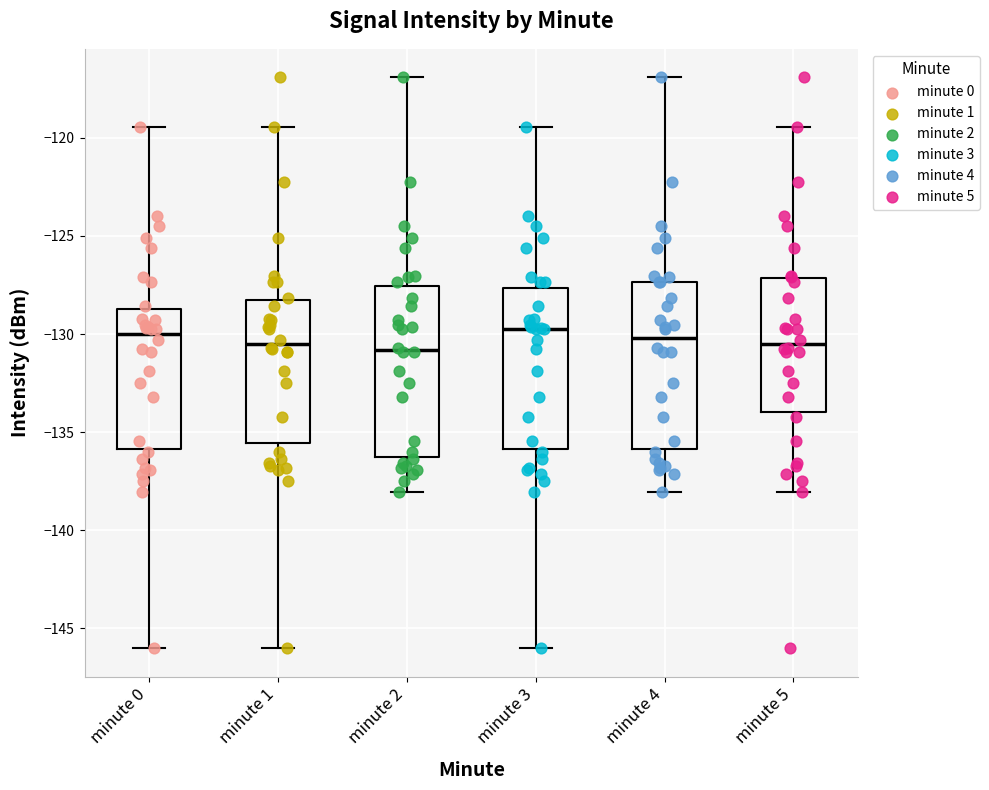

Reading left to right, read every box against the y-axis: the position of its median line, the range the box covers, and the ends of its whiskers. The values are not printed on the chart, so give them approximately, as read against the axis.

minute 0: median -130.0, box -136.0 to -128.5, whiskers -146.0 to -119.5
minute 1: median -130.5, box -135.5 to -128.5, whiskers -146.0 to -119.5
minute 2: median -131.0, box -136.5 to -127.5, whiskers -138.0 to -117.0
minute 3: median -129.5, box -136.0 to -127.5, whiskers -146.0 to -119.5
minute 4: median -130.0, box -136.0 to -127.5, whiskers -138.0 to -117.0
minute 5: median -130.5, box -134.0 to -127.0, whiskers -138.0 to -119.5